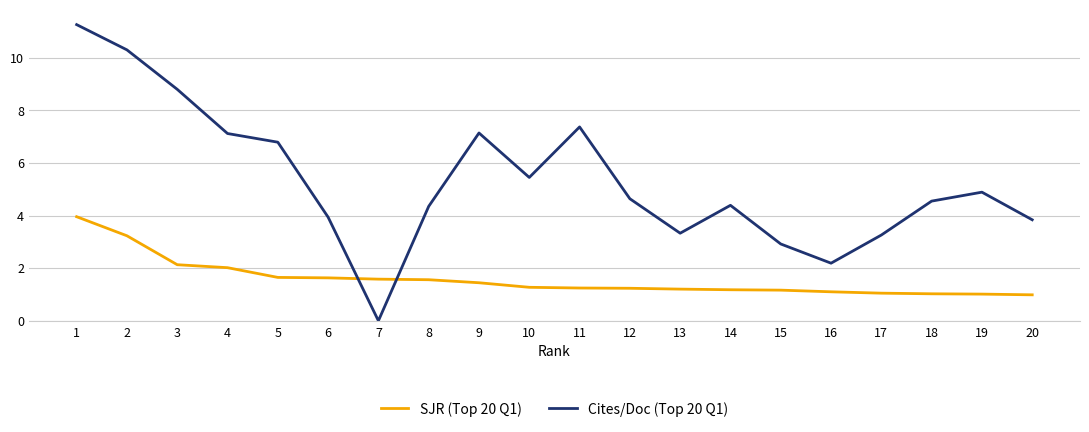

What is the total value across all series at 3?

10.9